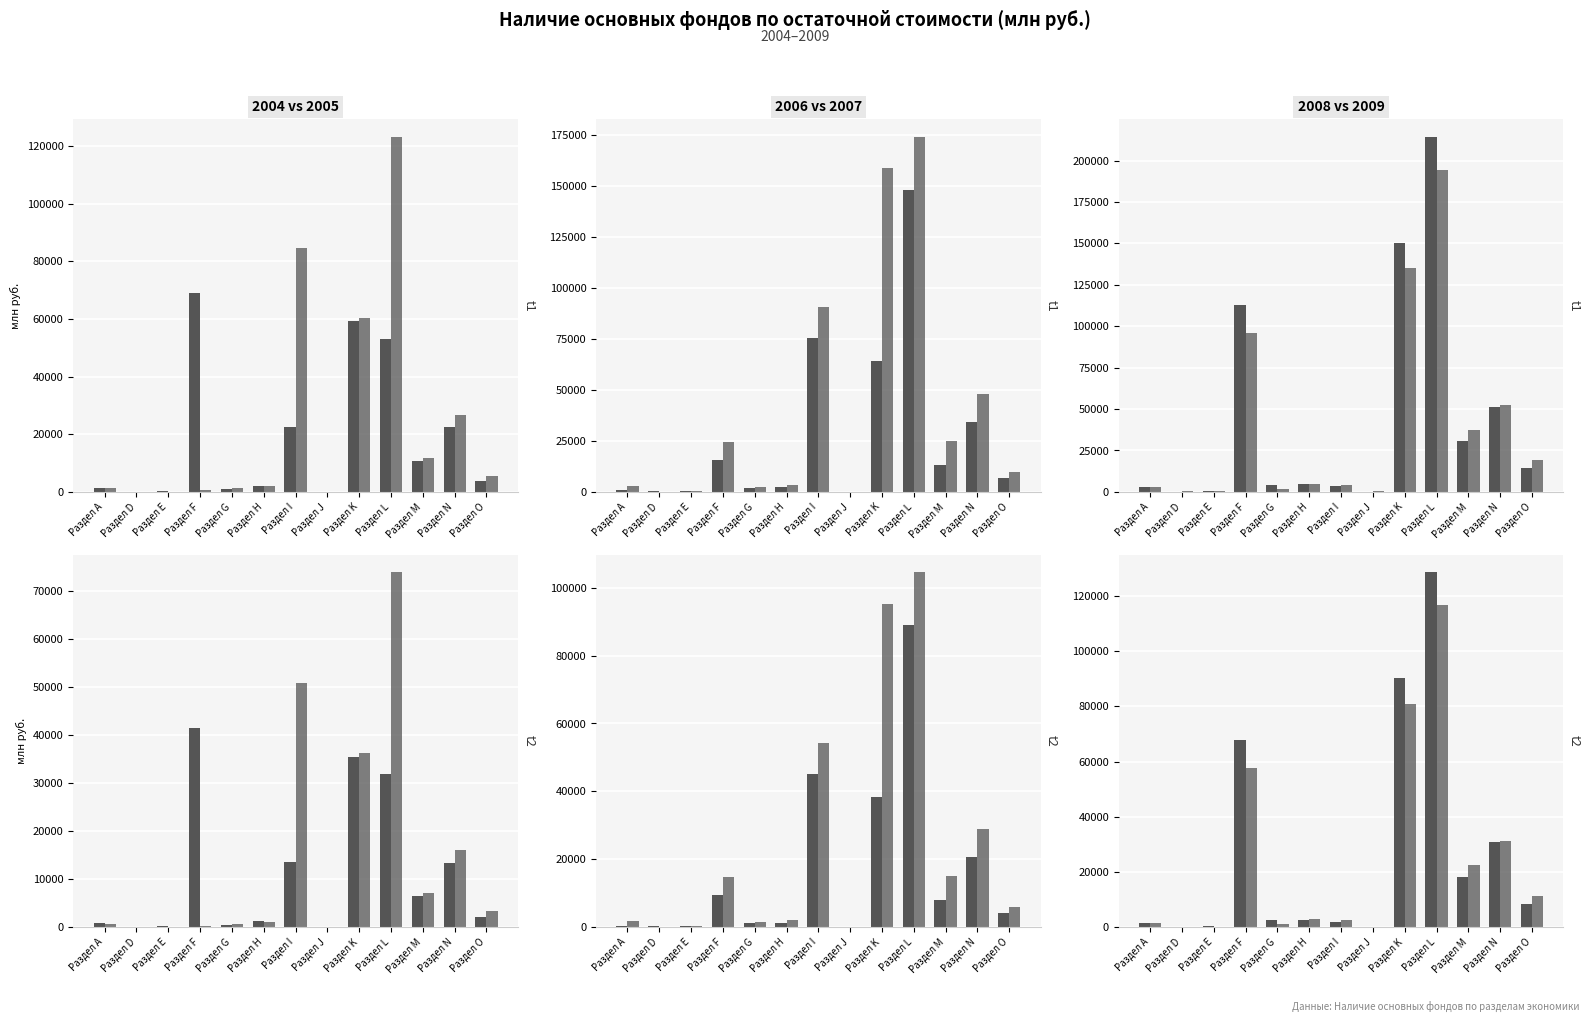

What is the minimum value for 2007 - Всего основных фондов?

53.3